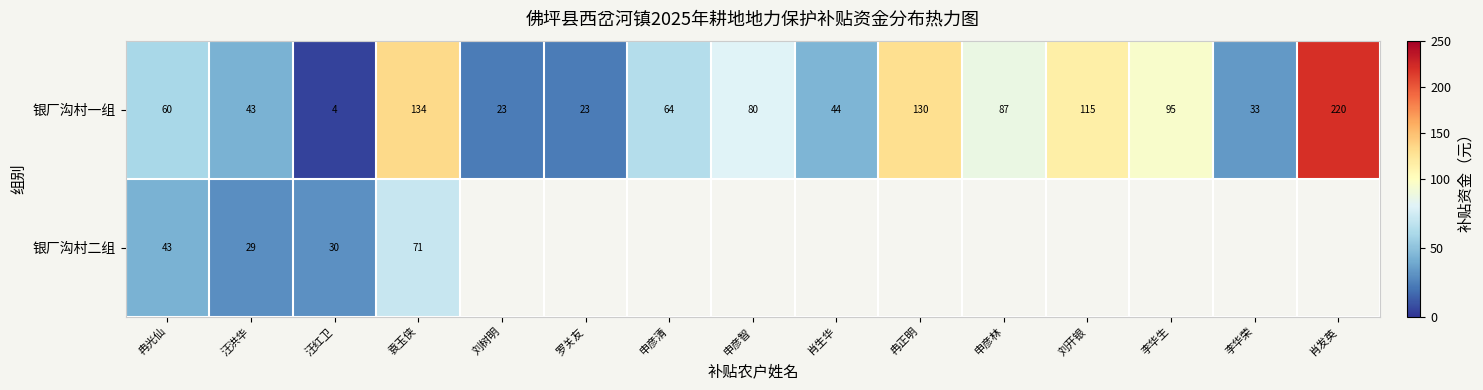

What is the difference between the highest and lowest values at 袁玉侠?

63